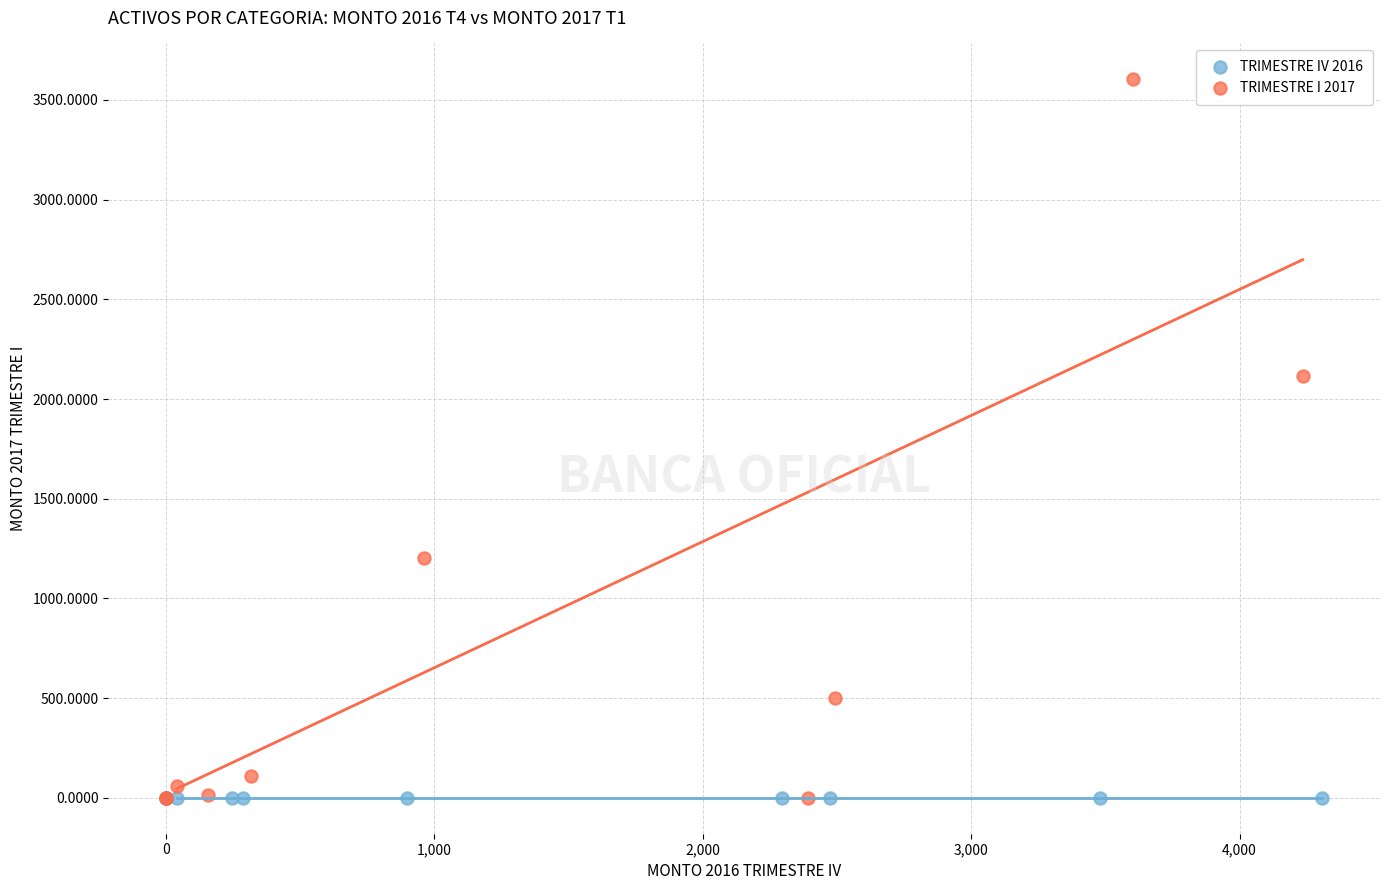

Which series has the largest Y range (max minus min)?

TRIMESTRE I 2017